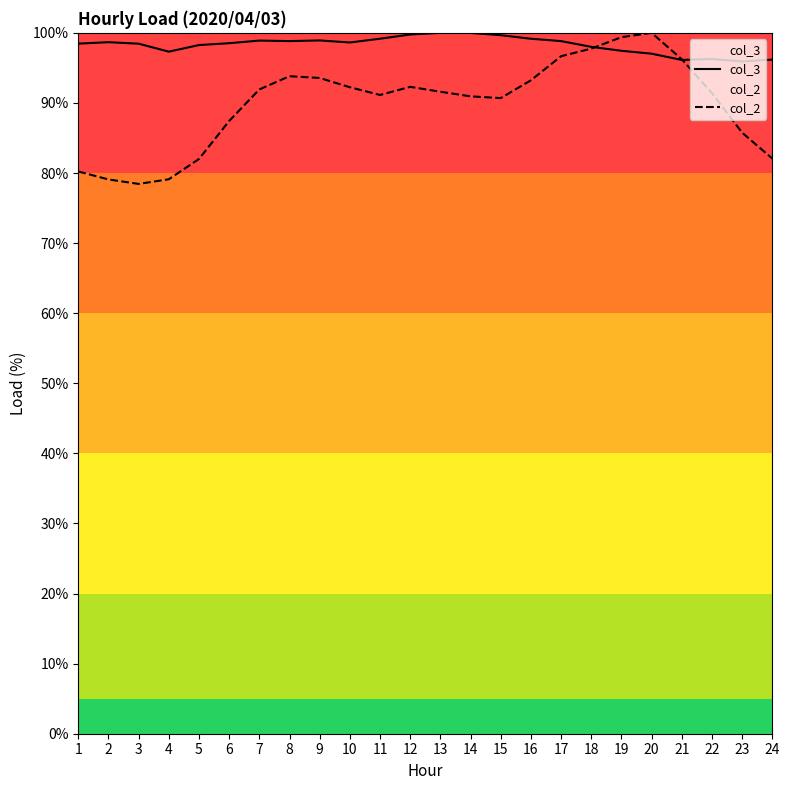

Reading left to right, extract all data points from this chart.

col_3: 98.5	98.7	98.5	97.3	98.3	98.5	98.9	98.8	98.9	98.6	99.2	99.8	100.0	100.0	99.7	99.2	98.8	98.0	97.4	97.0	96.1	96.3	95.9	96.2
col_2: 80.2	79.1	78.4	79.1	82.0	87.4	91.9	93.8	93.6	92.2	91.1	92.3	91.6	90.9	90.7	93.2	96.7	97.8	99.4	100.0	96.2	91.4	85.8	82.1